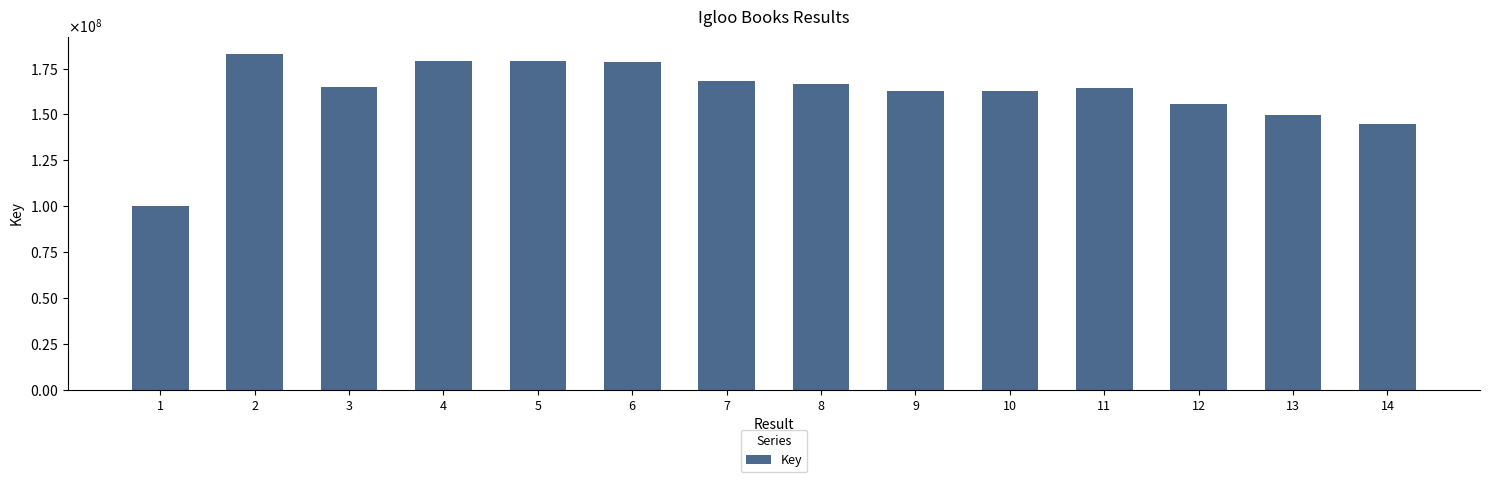

Does the chart contain any negative values?

No